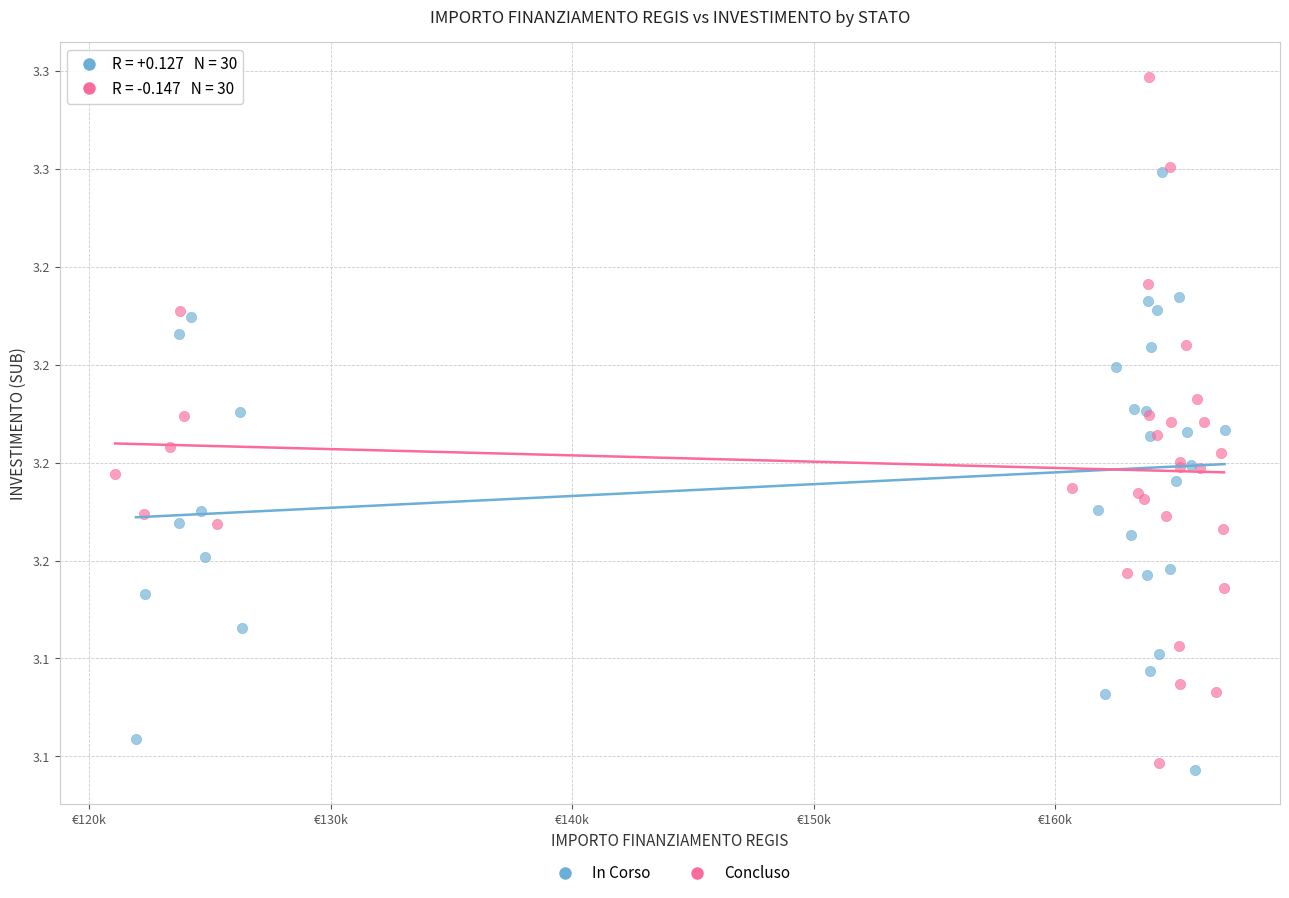

What are all the series names shown in the legend?

In Corso, Concluso